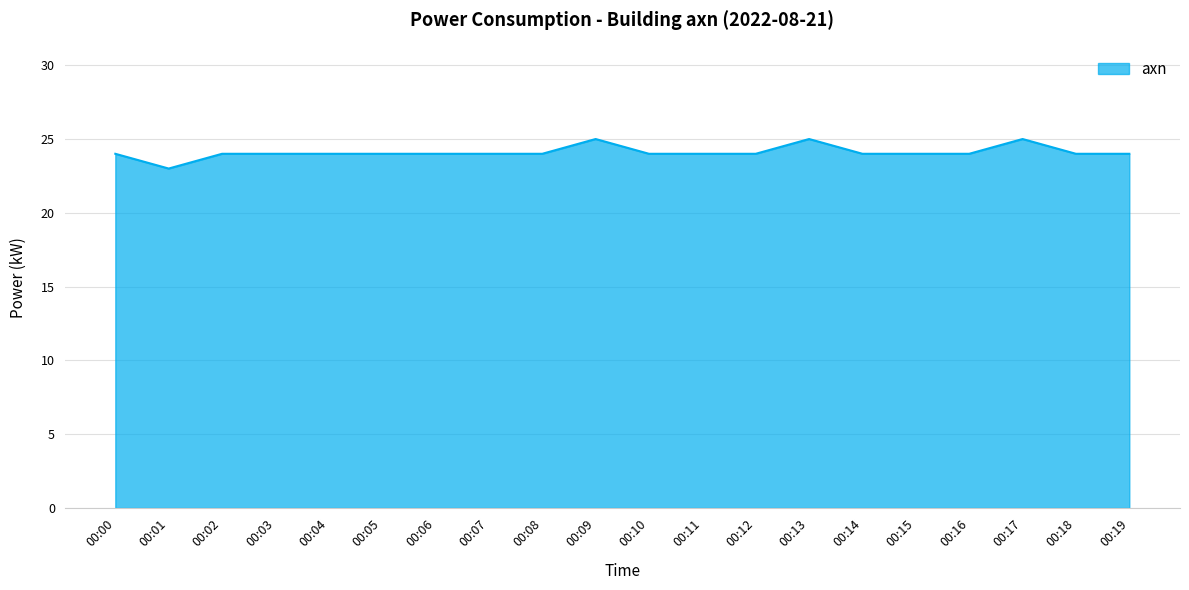

The chart shows a value of 40 at 00:11. True or false?

False